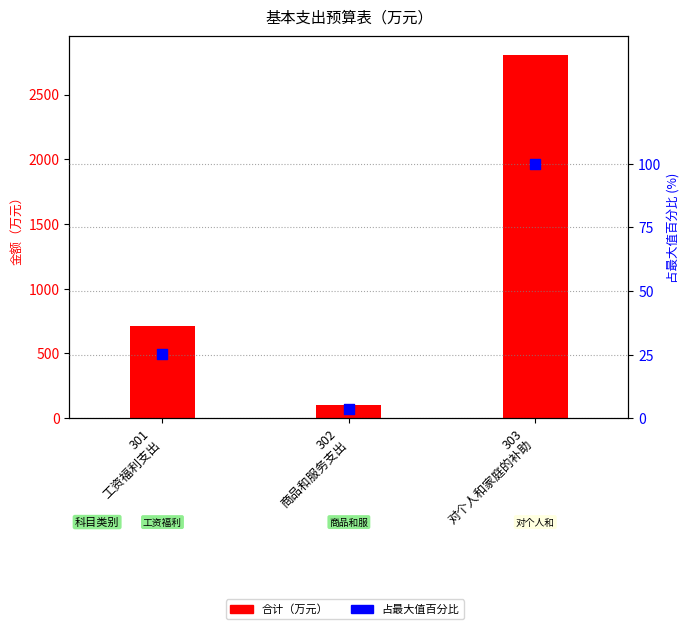

What is the ratio of the value at 303
对个人和家庭的补助 to the value at 301
工资福利支出?

4.0